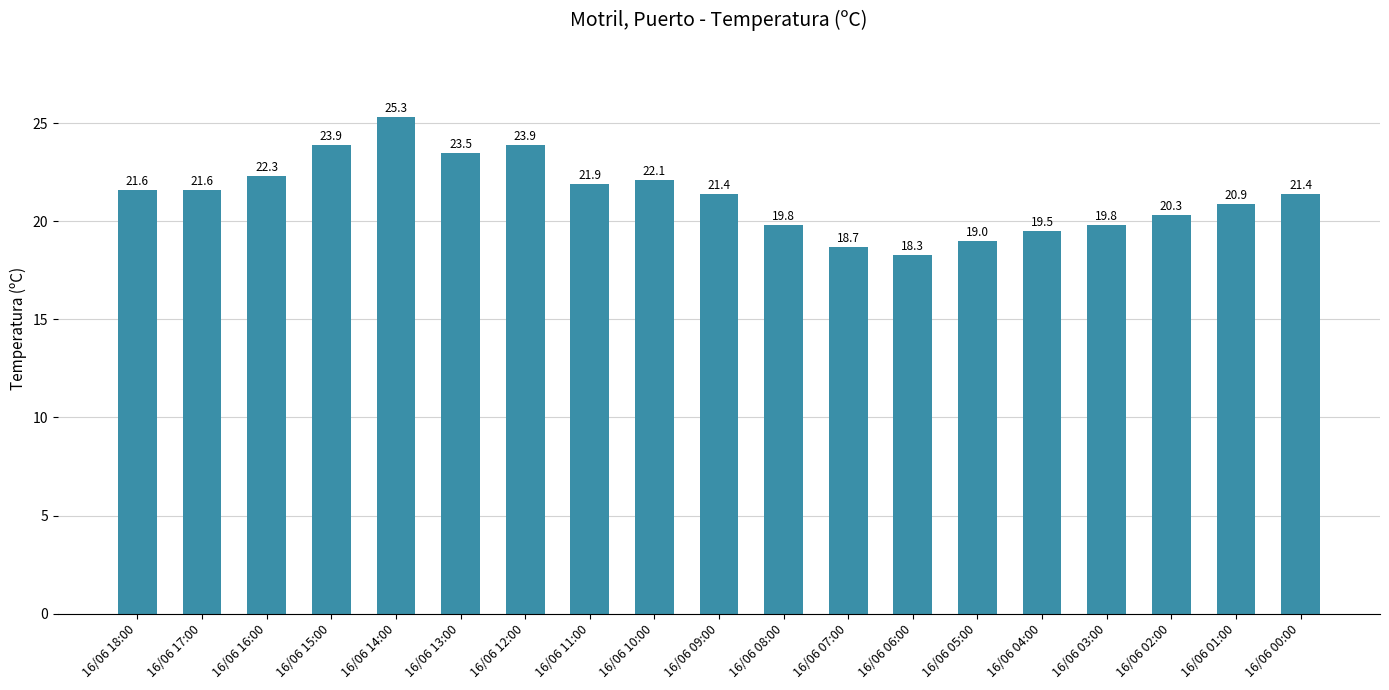

At which label does the data first exceed 21?

16/06 18:00